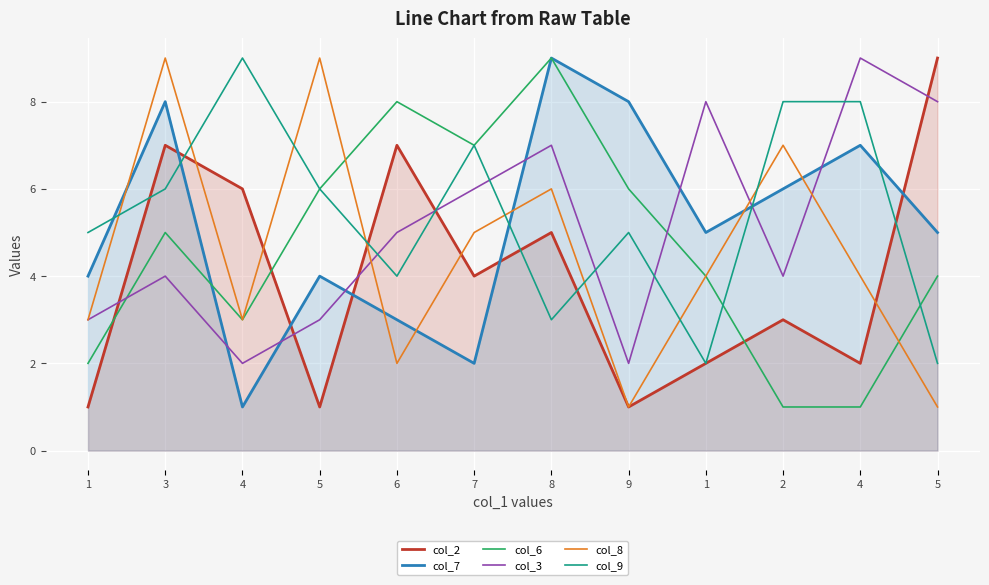

What is the highest value of the col_2 series?

9